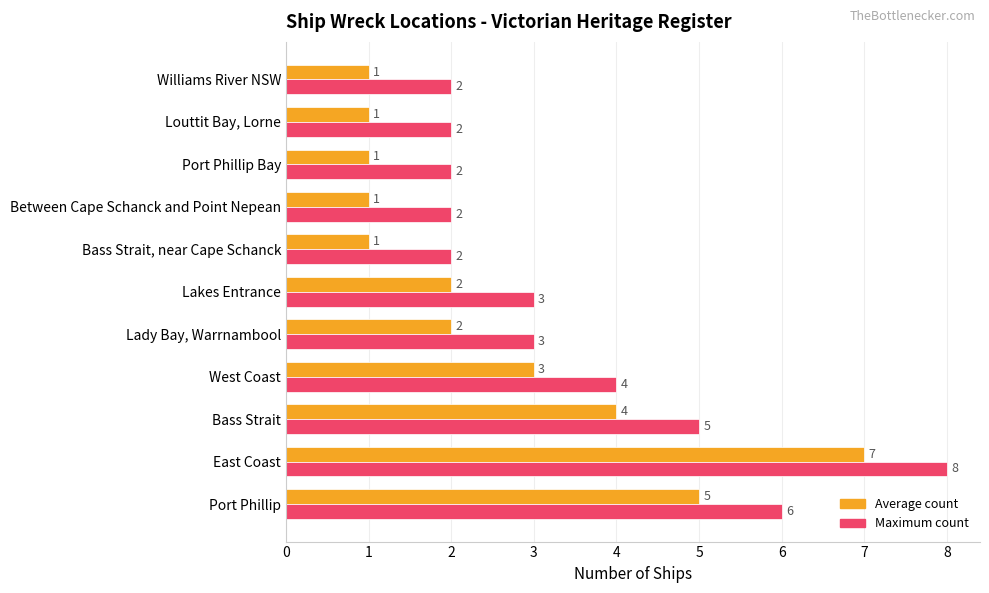

Is it true that Average count equals 2 at Louttit Bay, Lorne?

False